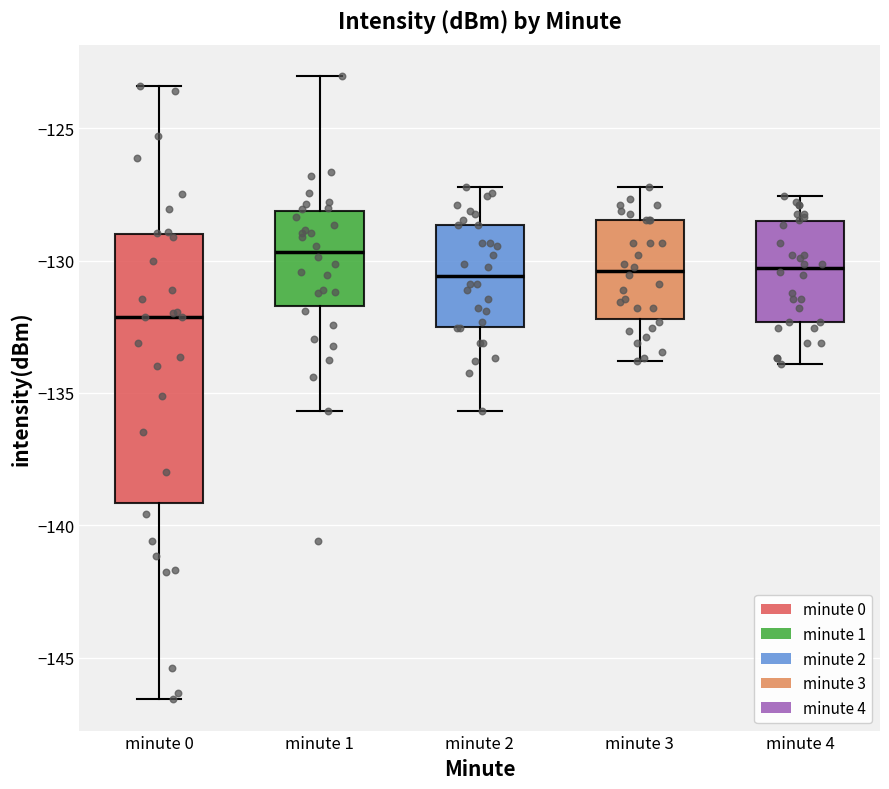

Reading left to right, transcribe this box plot: for each box, give where its median line is, the range the box spans, and where its two whiskers end, as read against the y-axis. The values are not printed on the chart, so give them approximately, as read against the axis.

minute 0: median -132.0, box -139.0 to -129.0, whiskers -146.5 to -123.5
minute 1: median -129.5, box -131.5 to -128.0, whiskers -135.5 to -123.0
minute 2: median -130.5, box -132.5 to -128.5, whiskers -135.5 to -127.0
minute 3: median -130.5, box -132.0 to -128.5, whiskers -134.0 to -127.0
minute 4: median -130.5, box -132.5 to -128.5, whiskers -134.0 to -127.5